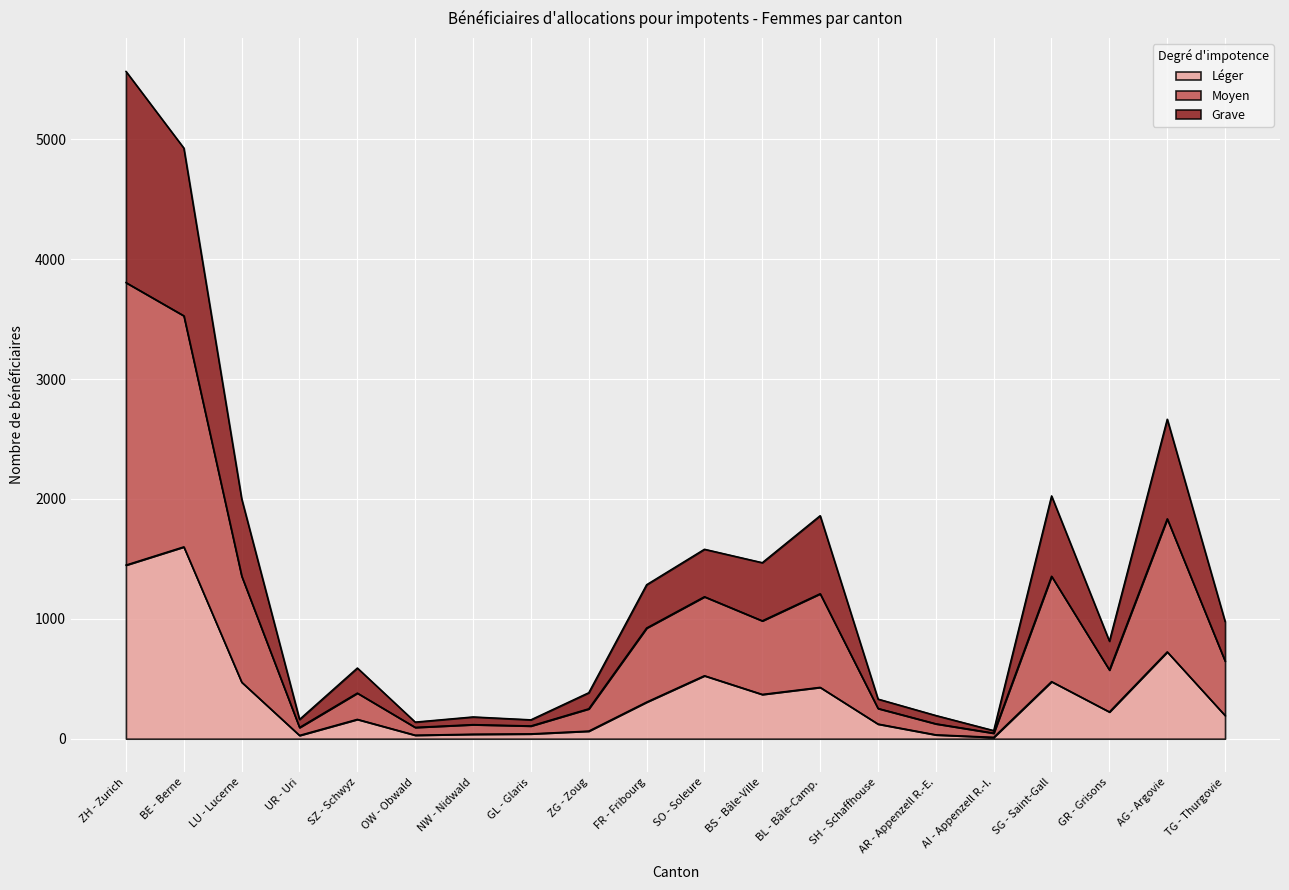

What are all the series names shown in the legend?

Léger, Moyen, Grave